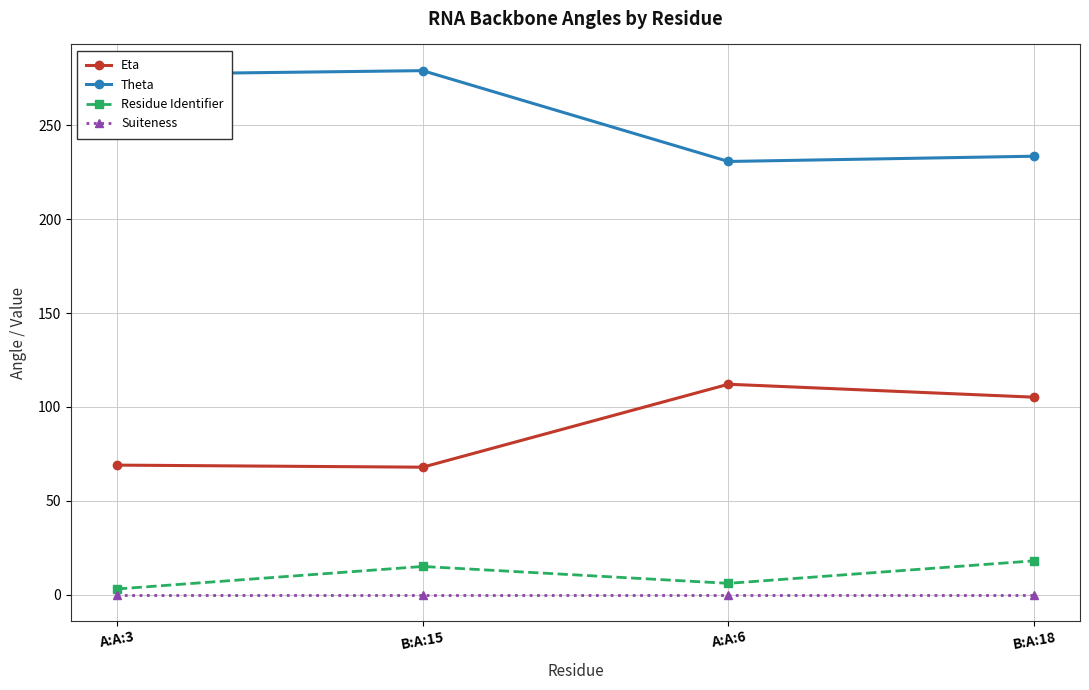

Where is the first local minimum for Eta?

B:A:15